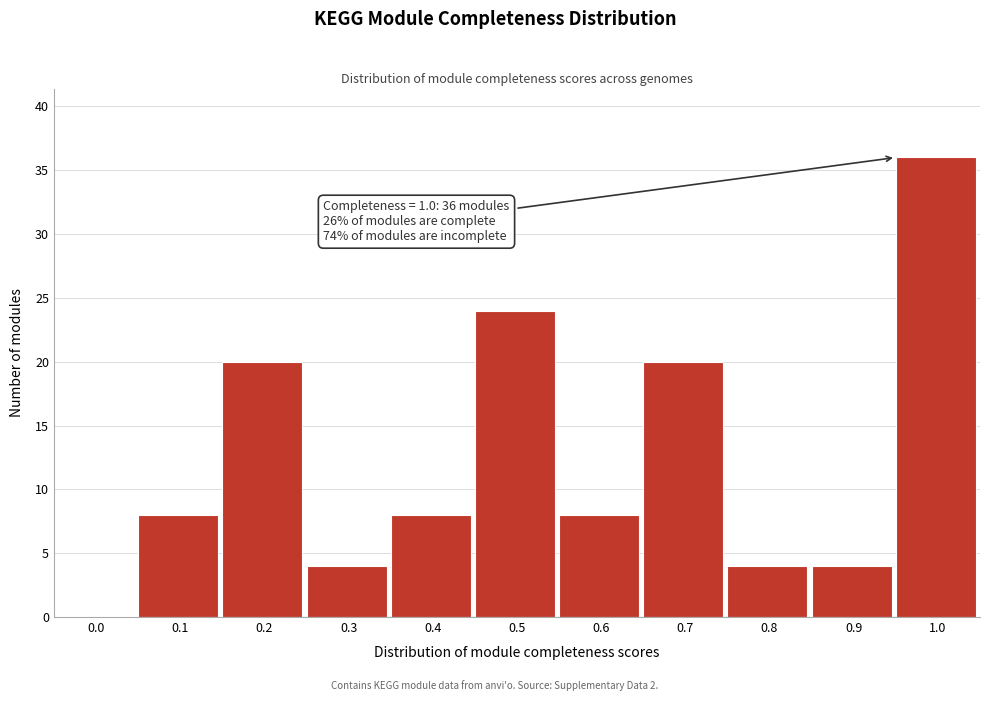

Reading left to right, extract all data points from this chart.

0.0=0	0.1=8	0.2=20	0.3=4	0.4=8	0.5=24	0.6=8	0.7=20	0.8=4	0.9=4	1.0=36